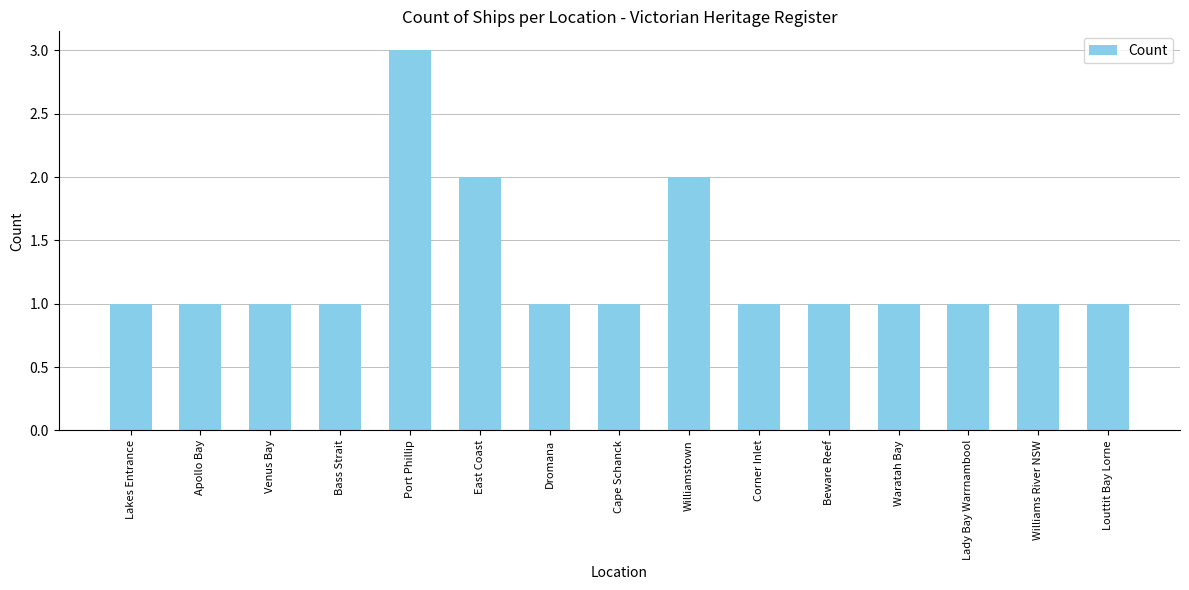

What is the difference between the second highest and second lowest values?

1